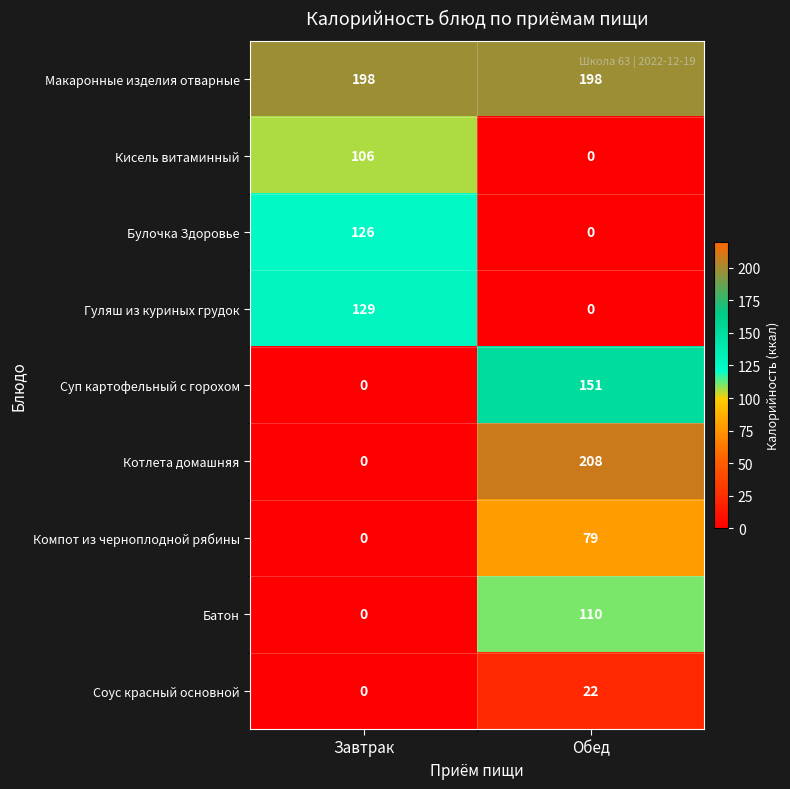

True or false: Макаронные изделия отварные has a value of 198 at Завтрак.

True